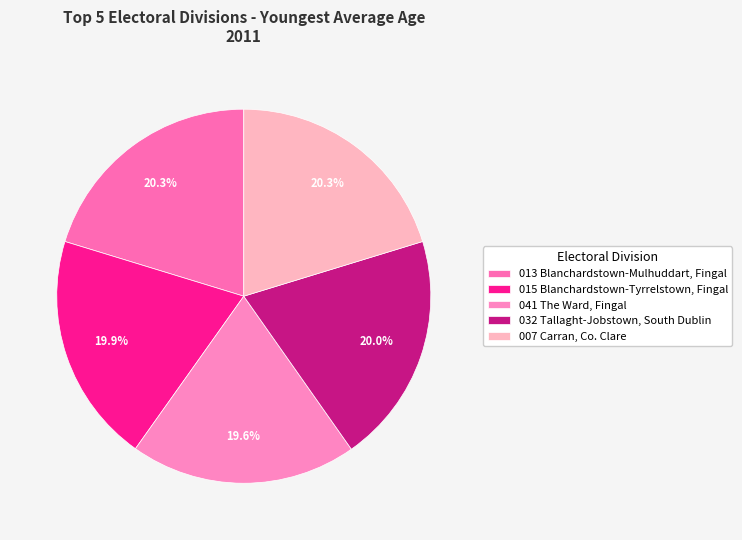

Rank the categories by value from lowest to highest.

041 The Ward, Fingal, 015 Blanchardstown-Tyrrelstown, Fingal, 032 Tallaght-Jobstown, South Dublin, 013 Blanchardstown-Mulhuddart, Fingal, 007 Carran, Co. Clare